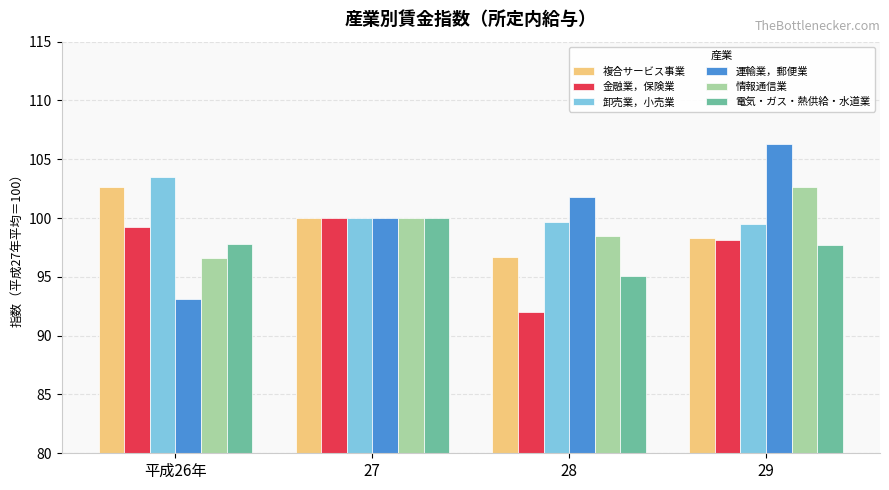

Is it true that 運輸業，郵便業 equals 156.8 at 27?

False